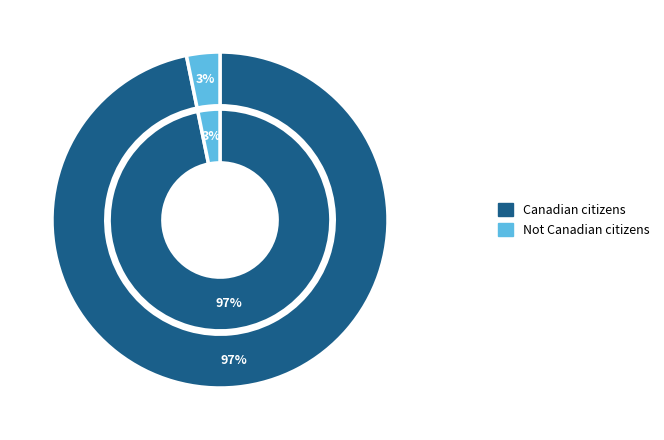

What percentage is the Canadian citizens slice, to the nearest percent?

97%